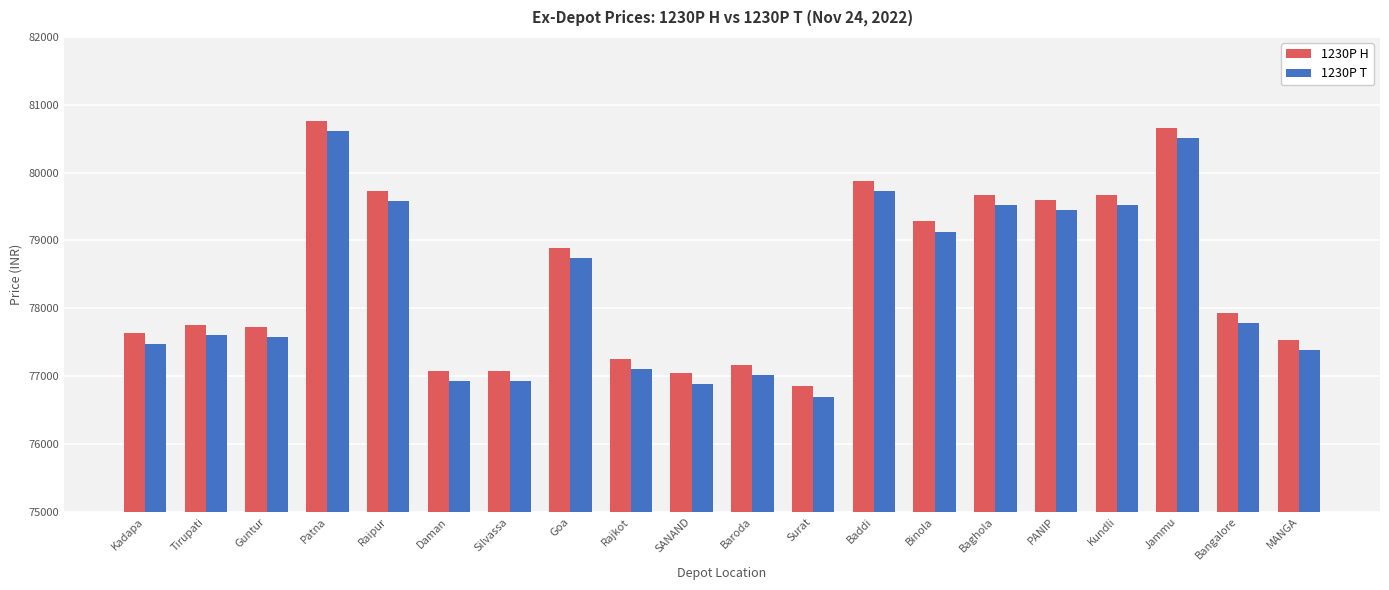

Which series has the largest total across all categories?

1230P H